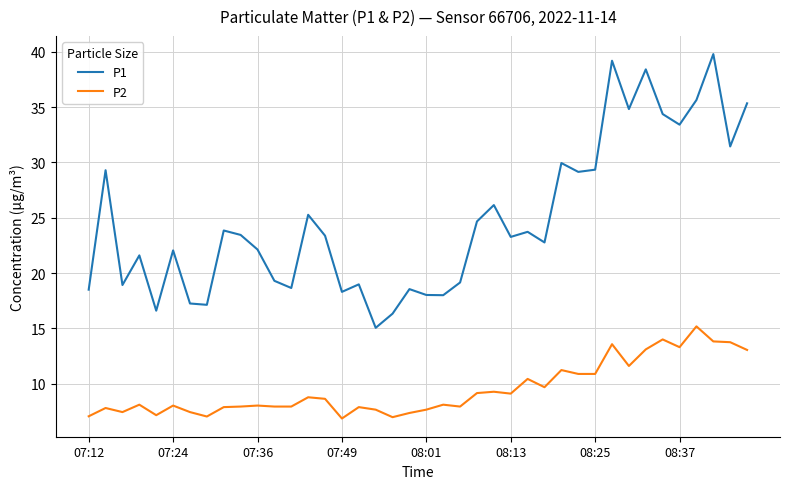

What is the maximum value for P1?

39.8